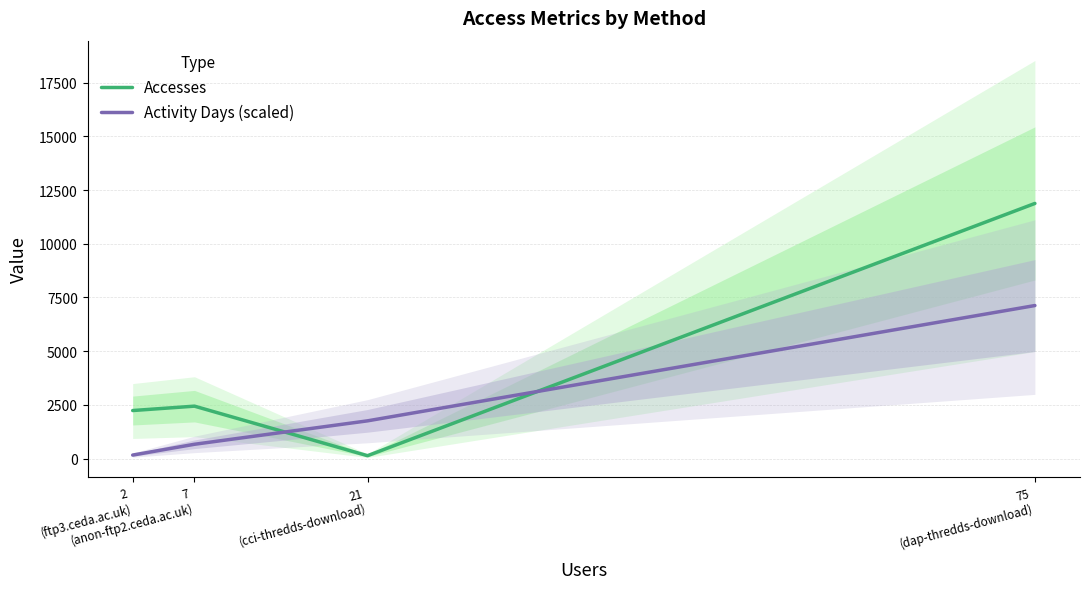

Where do Activity Days (scaled) and Accesses first cross each other?

7
(anon-ftp2.ceda.ac.uk) and 21
(cci-thredds-download)